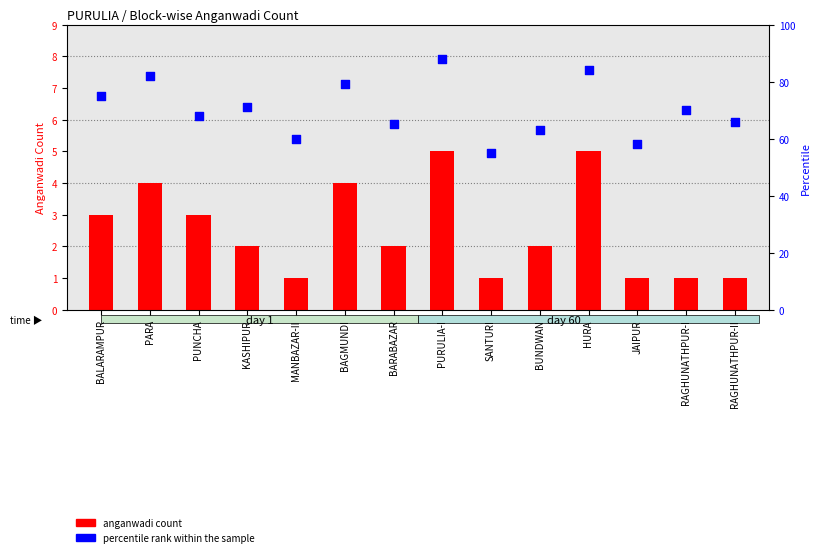

At how many categories does at least one series exceed 12?

14